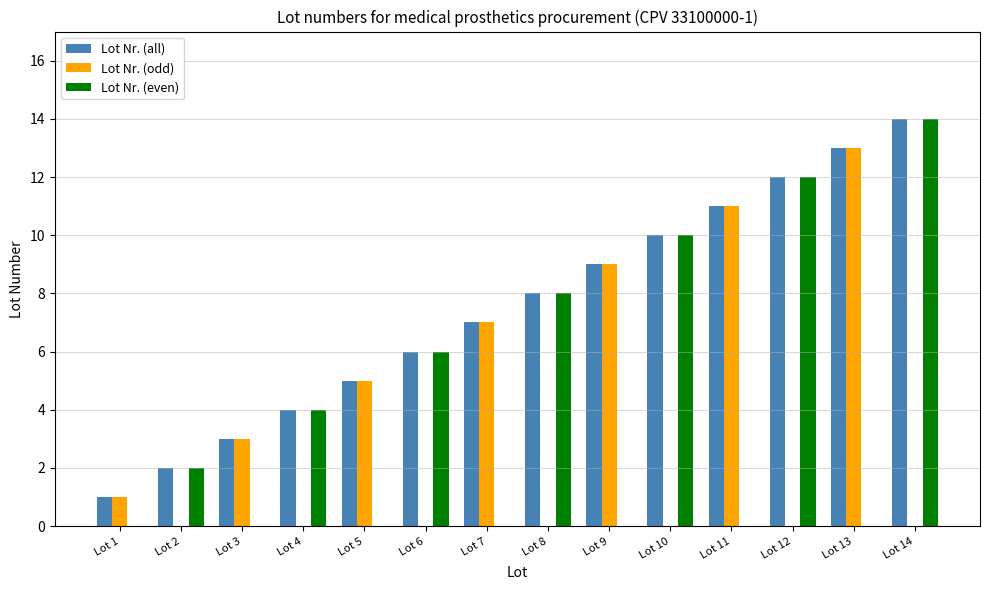

Reading right to left, extract all data points from this chart.

Lot Nr. (all): Lot 14=14	Lot 13=13	Lot 12=12	Lot 11=11	Lot 10=10	Lot 9=9	Lot 8=8	Lot 7=7	Lot 6=6	Lot 5=5	Lot 4=4	Lot 3=3	Lot 2=2	Lot 1=1
Lot Nr. (odd): Lot 14=0	Lot 13=13	Lot 12=0	Lot 11=11	Lot 10=0	Lot 9=9	Lot 8=0	Lot 7=7	Lot 6=0	Lot 5=5	Lot 4=0	Lot 3=3	Lot 2=0	Lot 1=1
Lot Nr. (even): Lot 14=14	Lot 13=0	Lot 12=12	Lot 11=0	Lot 10=10	Lot 9=0	Lot 8=8	Lot 7=0	Lot 6=6	Lot 5=0	Lot 4=4	Lot 3=0	Lot 2=2	Lot 1=0